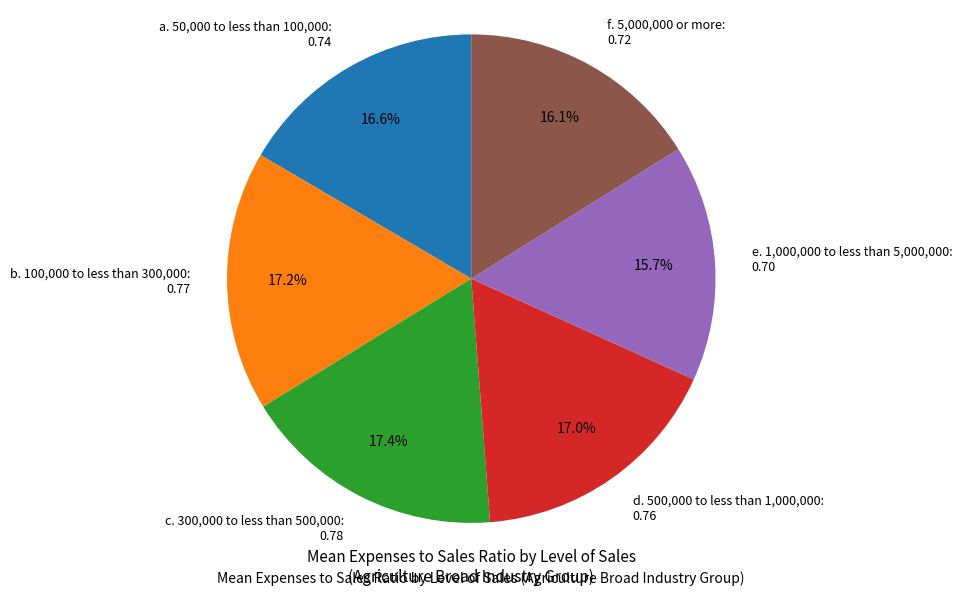

Which has a higher value, c. 300,000 to less than 500,000: 0.78 or f. 5,000,000 or more: 0.72?

c. 300,000 to less than 500,000: 0.78